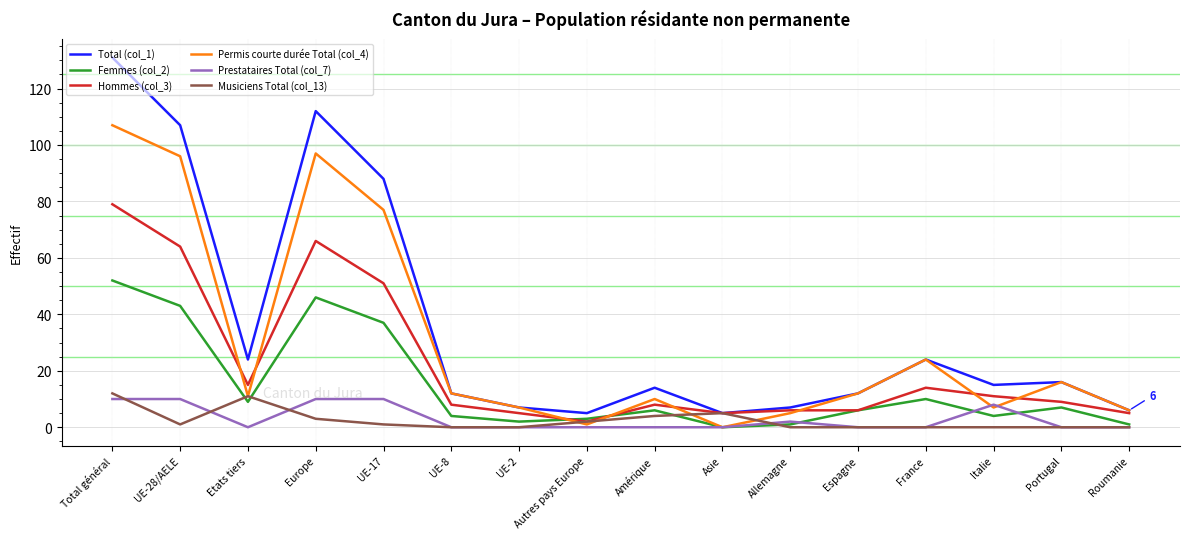

At which label is Femmes (col_2) closest to 26?

UE-17